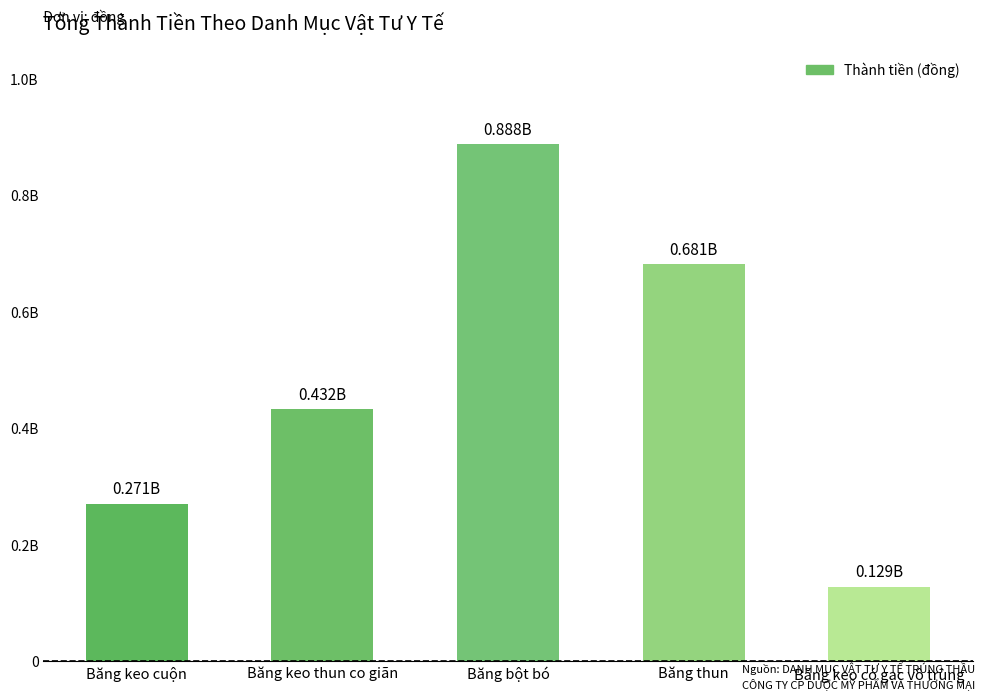

Which has a higher value, Băng keo thun co giãn or Băng thun?

Băng thun